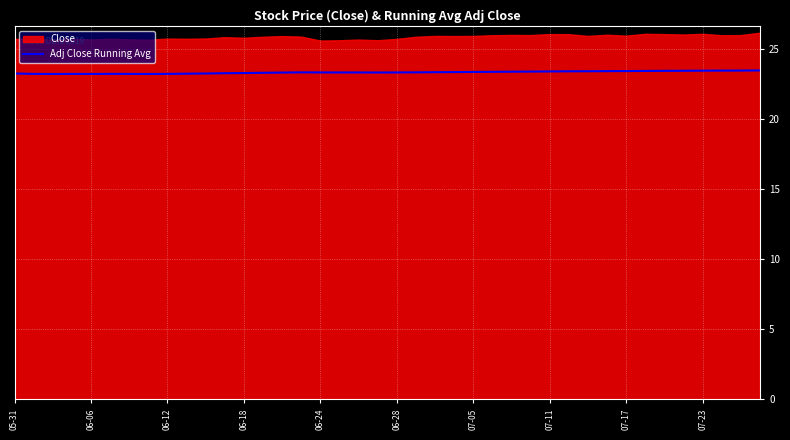

What is the maximum value for Adj Close Running Avg?

23.5